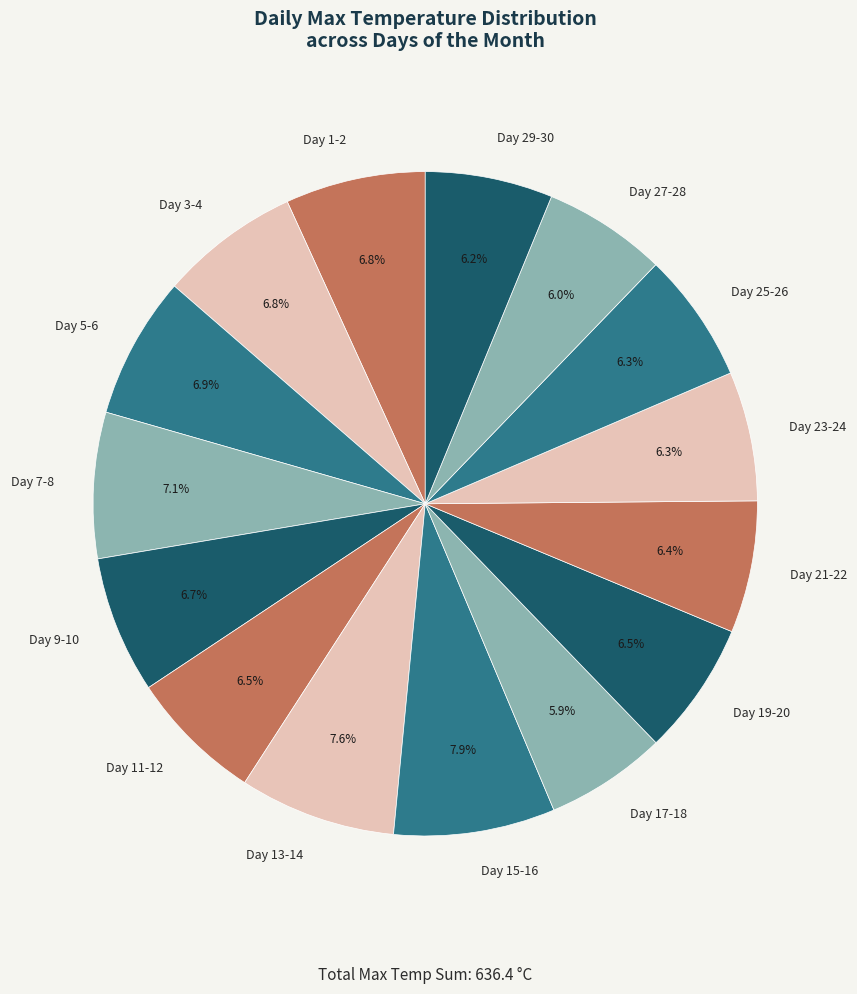

Combined, do Day 13-14 and Day 11-12 account for over 50%?

No